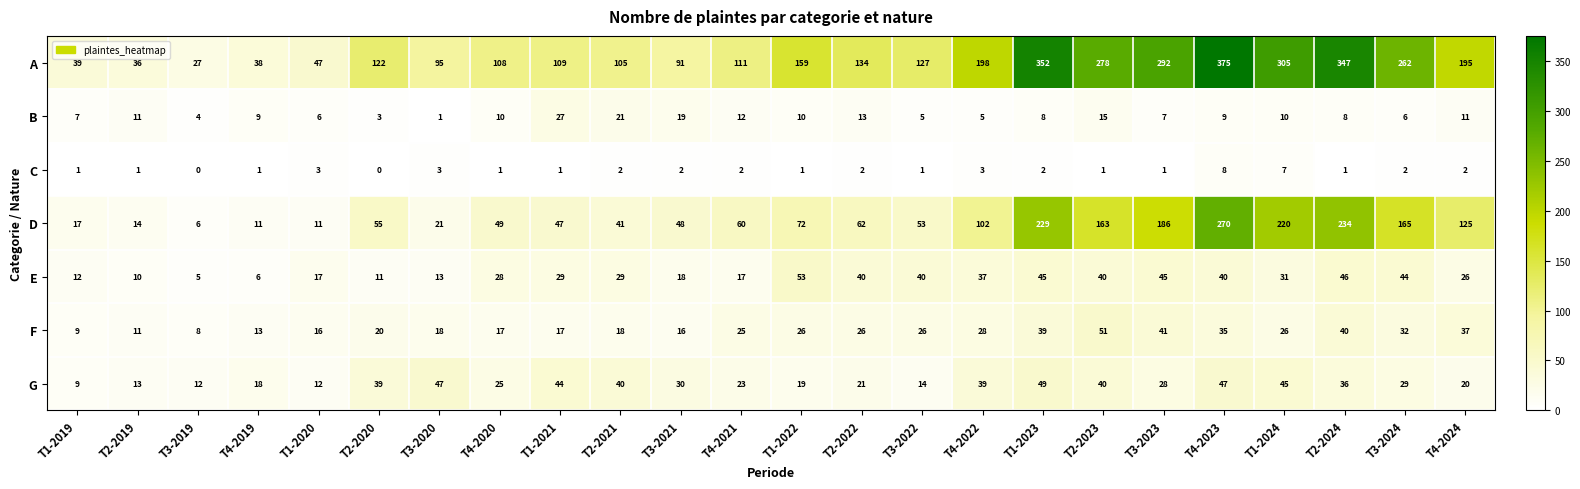

Read the E value at T1-2022, to the nearest 10.

50